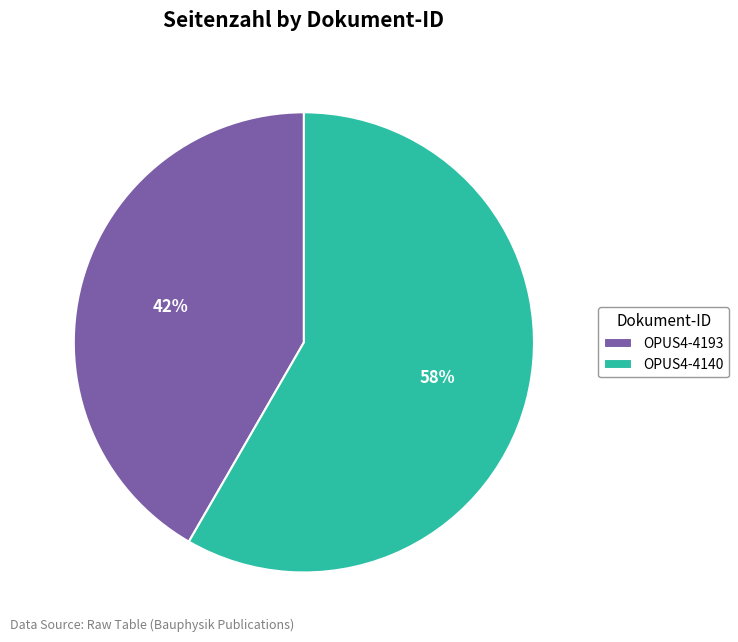

Rank the categories by value from lowest to highest.

OPUS4-4193, OPUS4-4140